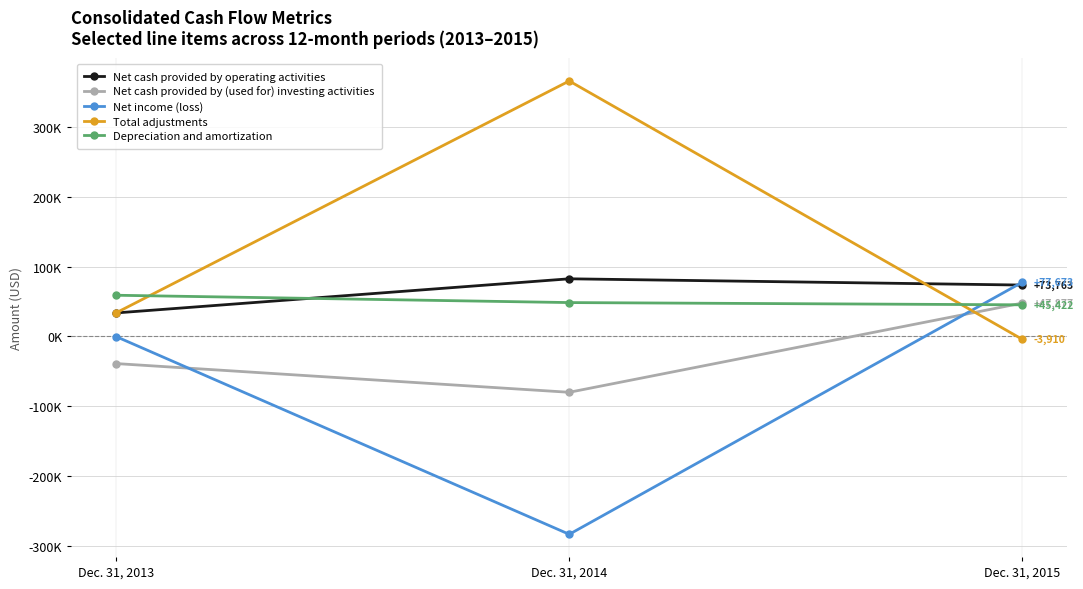

At how many categories does at least one series exceed 161205?

1